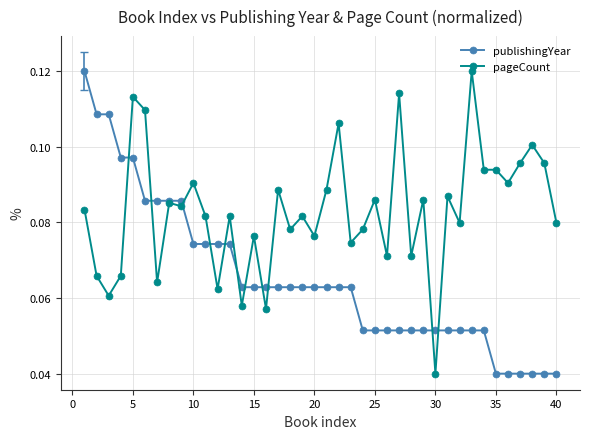

At how many categories does at least one series exceed 0?

40